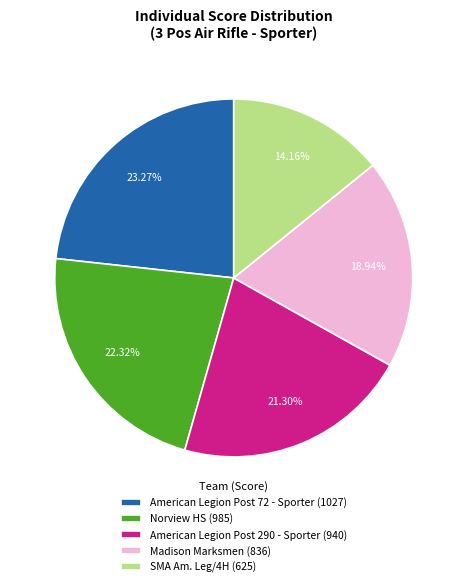

Which has a higher value, Madison Marksmen or Norview HS?

Norview HS